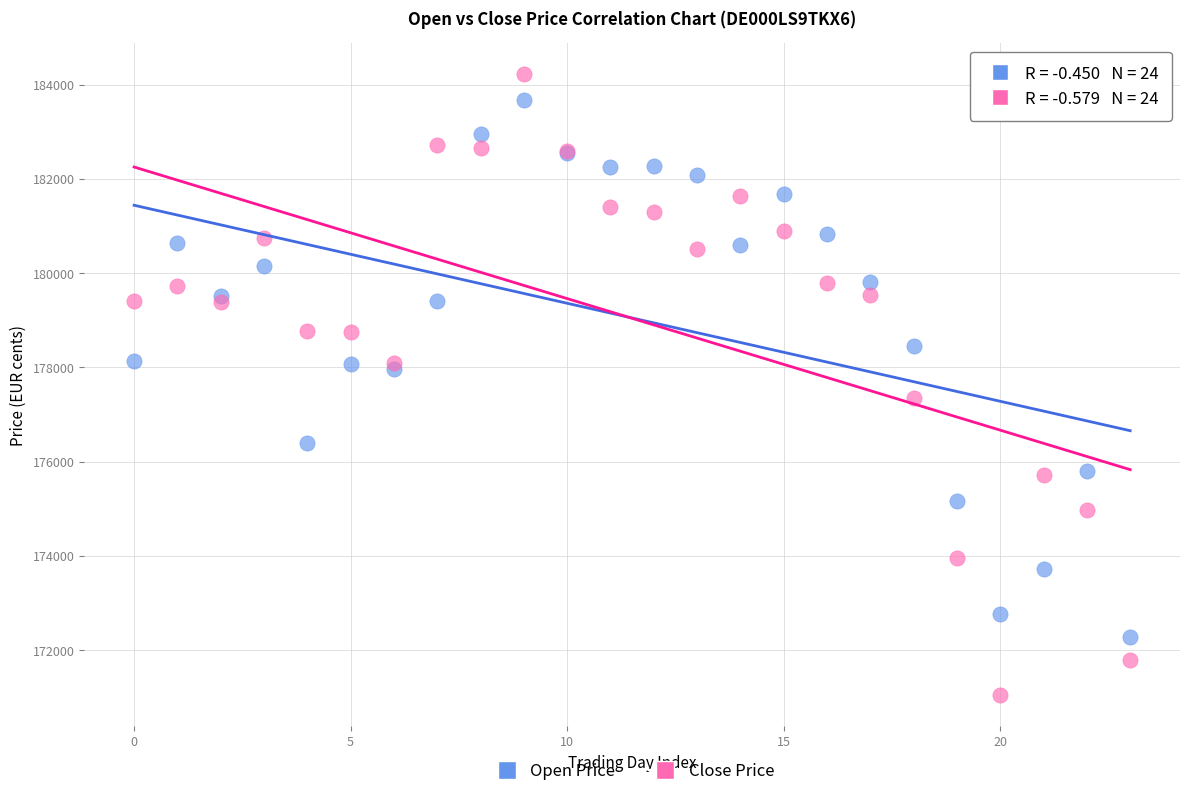

Which series reaches the minimum Y coordinate?

Close Price